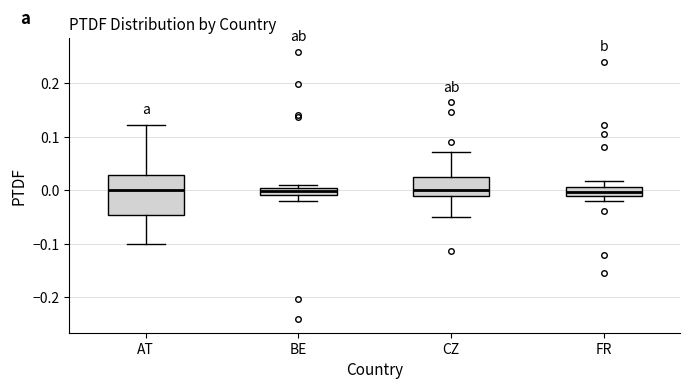

Where does the lower whisker of the box for CZ end on the y-axis? The values are not printed on the chart, so give them approximately, as read against the axis.

-0.05